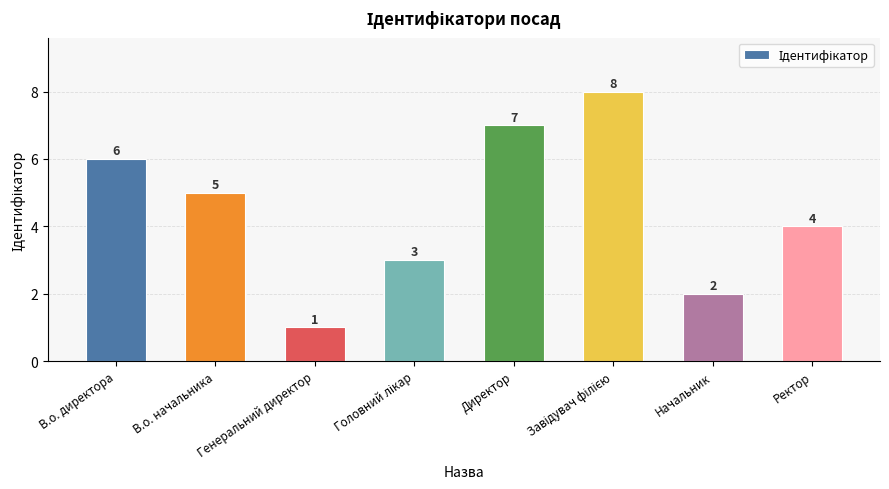

Which category has the lowest value across all series?

Генеральний директор